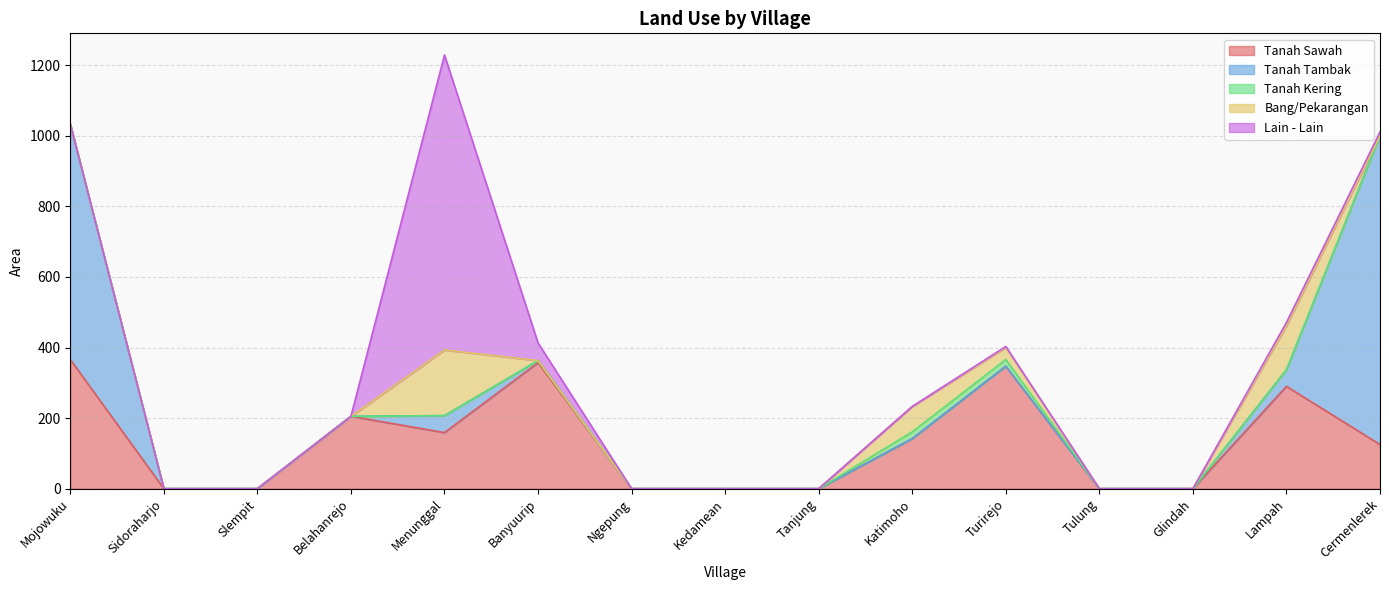

What is the difference between the maximum and minimum values in the Lain - Lain series?

836